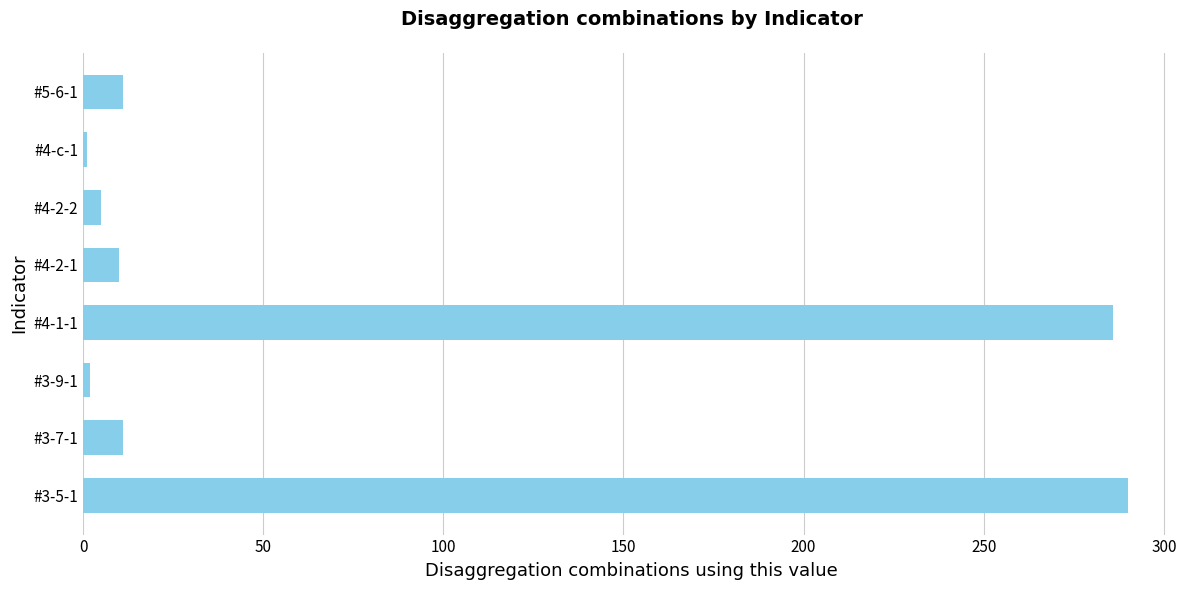

Are the bars grouped side by side (vs. stacked)?

No